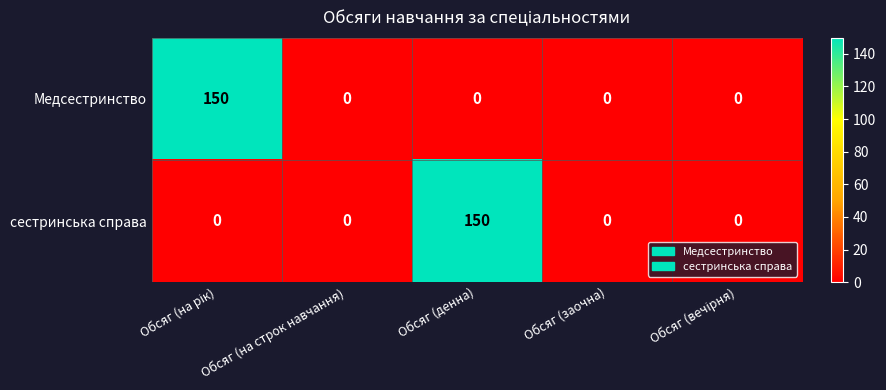

What is the average value of the сестринська справа series?

30